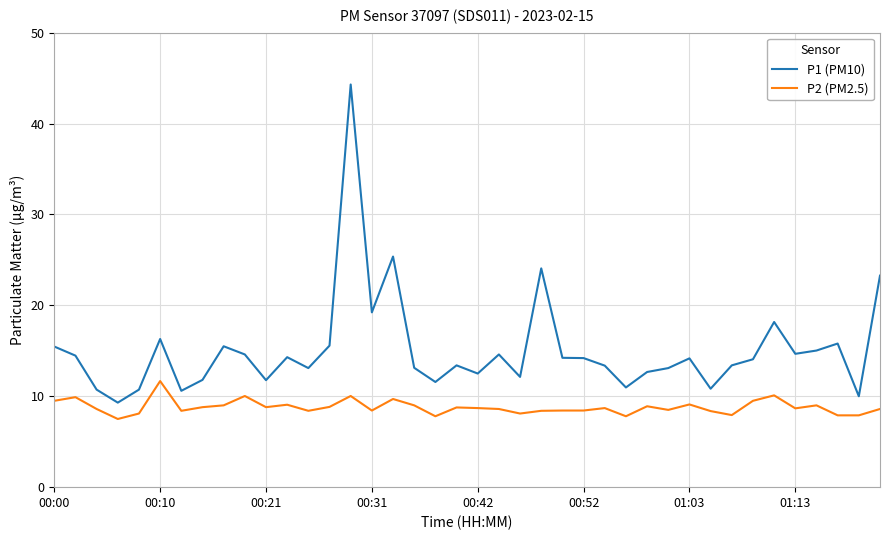

Which series has the largest range (max minus min)?

P1 (PM10)